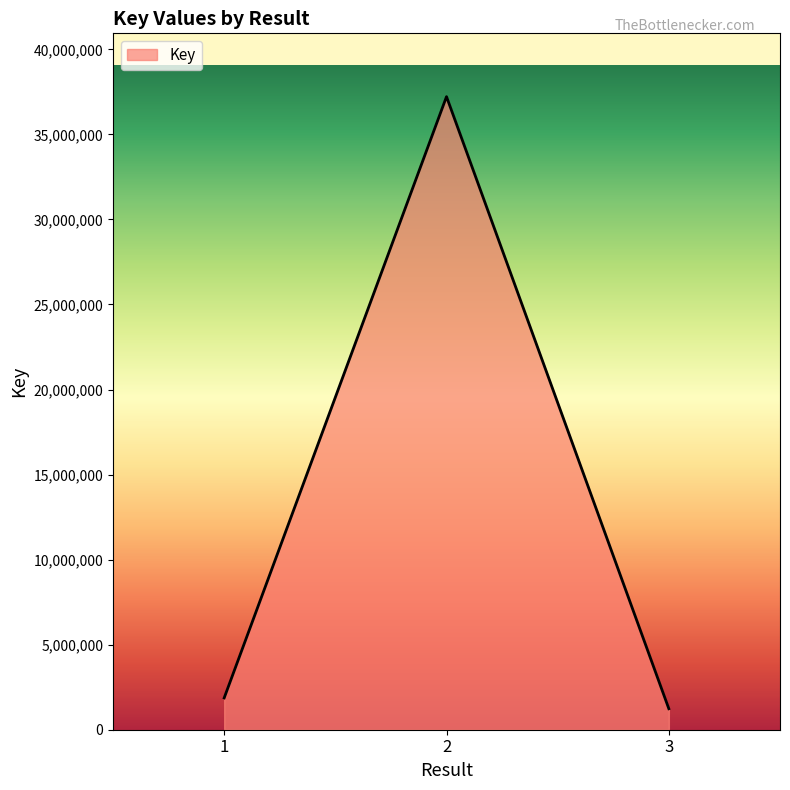

Rank the categories by value from lowest to highest.

3, 1, 2